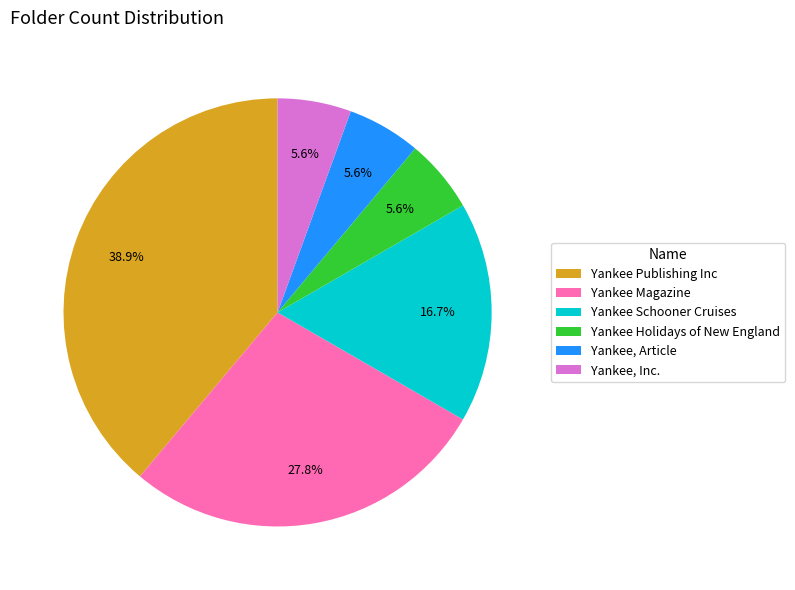

Which slice is the largest?

Yankee Publishing Inc